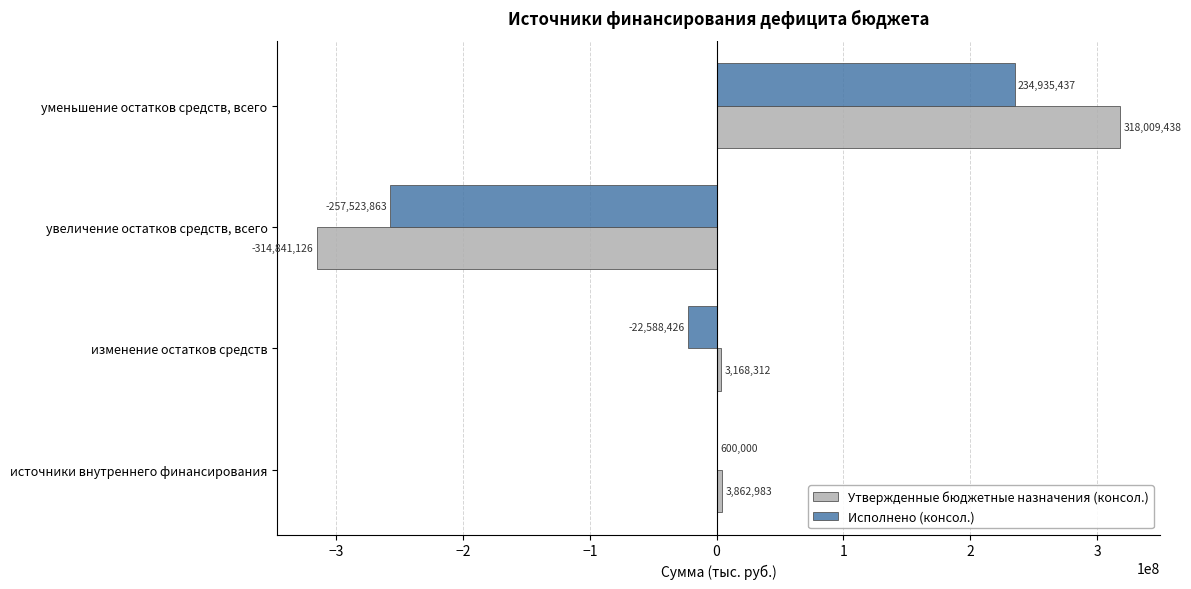

What is the maximum value shown in the chart?

318009437.5